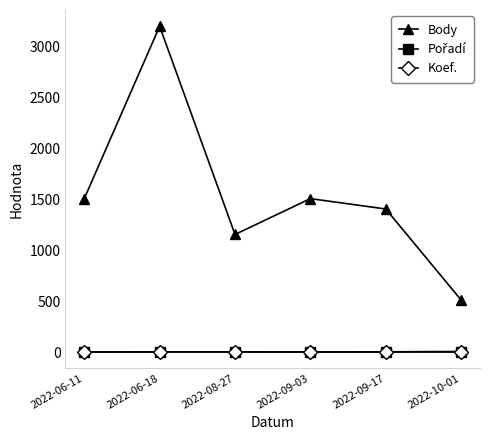

Which series changed the most between 2022-08-27 and 2022-10-01?

Body